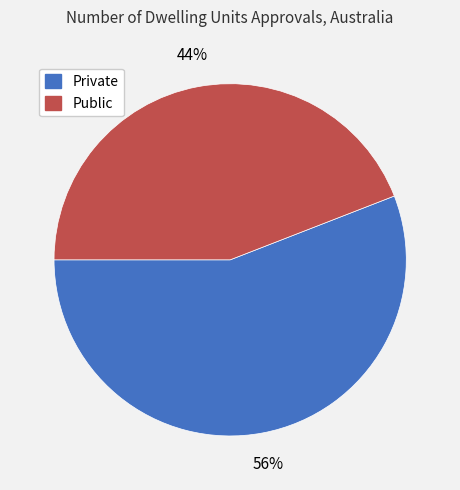

The Private slice represents 62% of the pie. True or false?

False